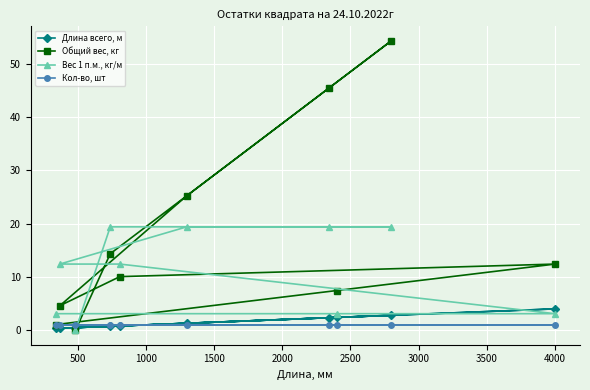

What is the value of the Общий вес, кг point at the 8th from the left?

7.4